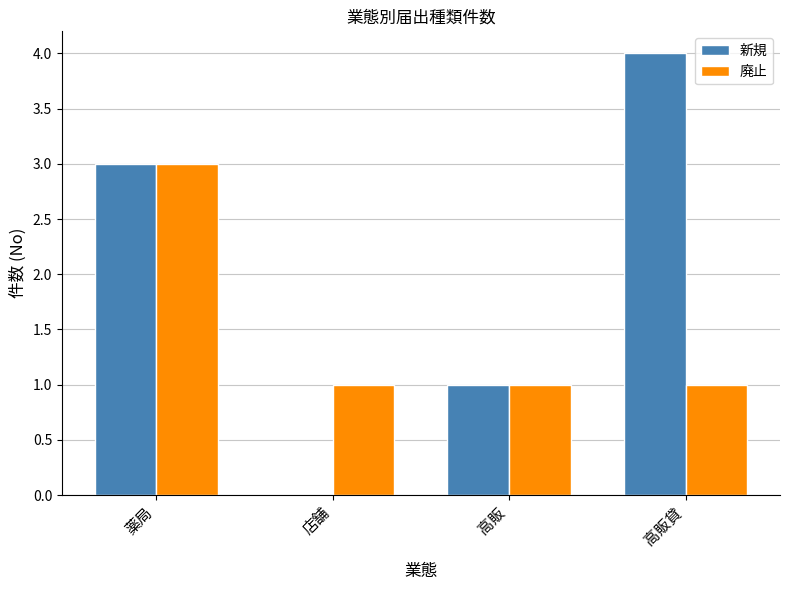

What is the sum of all 廃止 values?

6